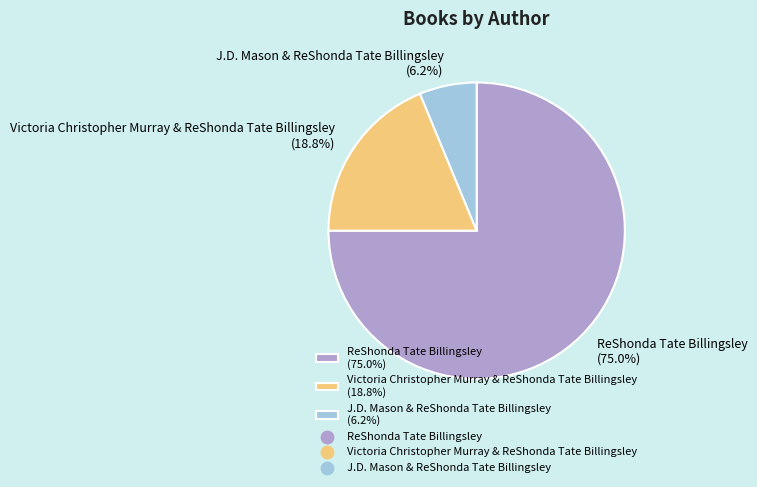

Which has a higher value, Victoria Christopher Murray & ReShonda Tate Billingsley (18.8%) or ReShonda Tate Billingsley (75.0%)?

ReShonda Tate Billingsley (75.0%)